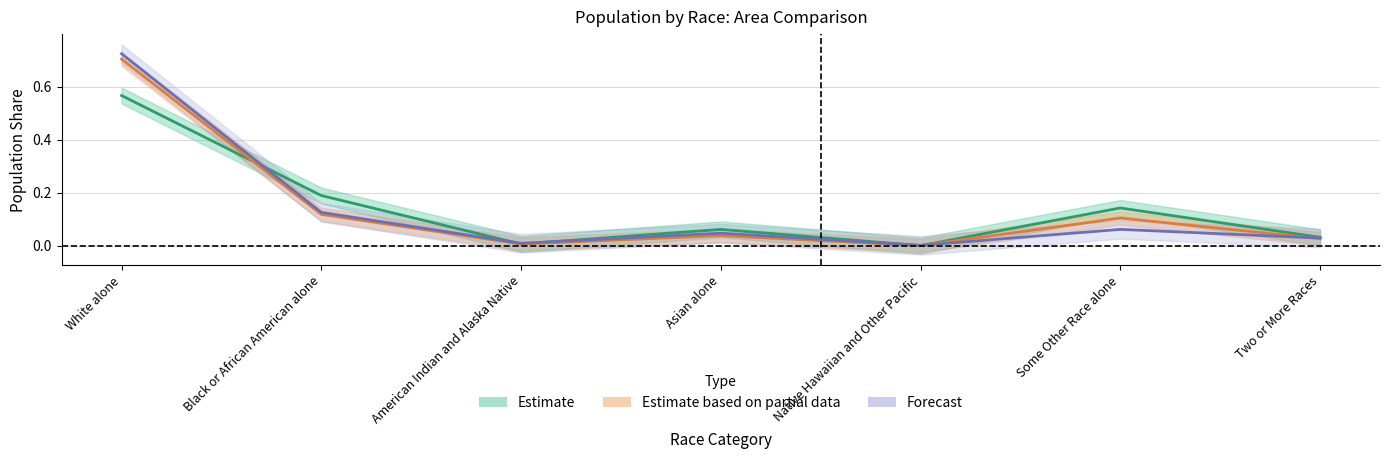

Where do Estimate and Forecast first cross each other?

White alone and Black or African American alone